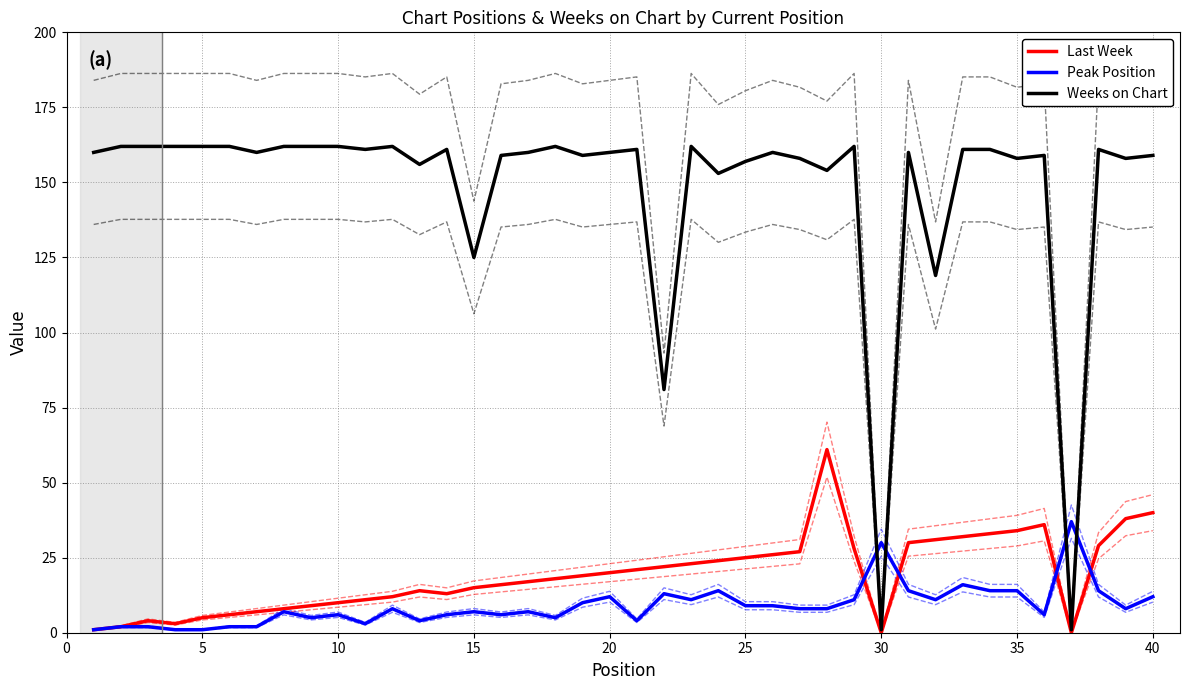

What is the maximum value for Peak Position?

37